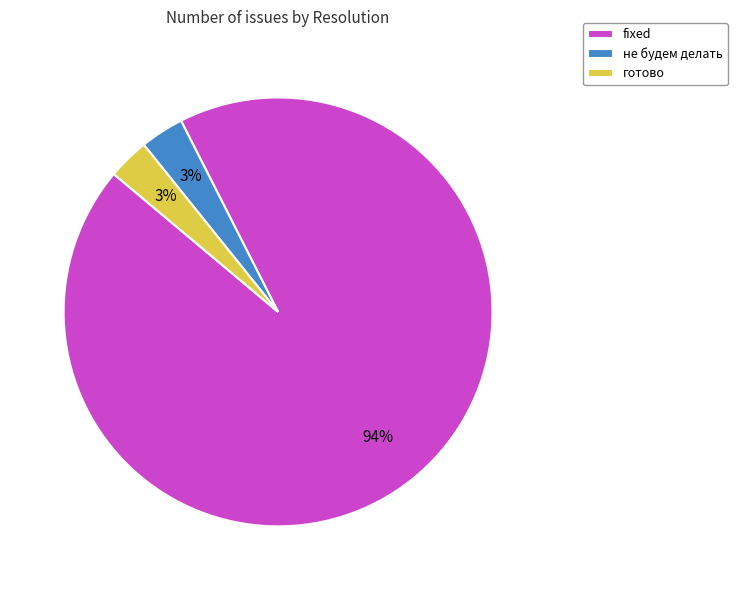

How many segments does this pie chart have?

3